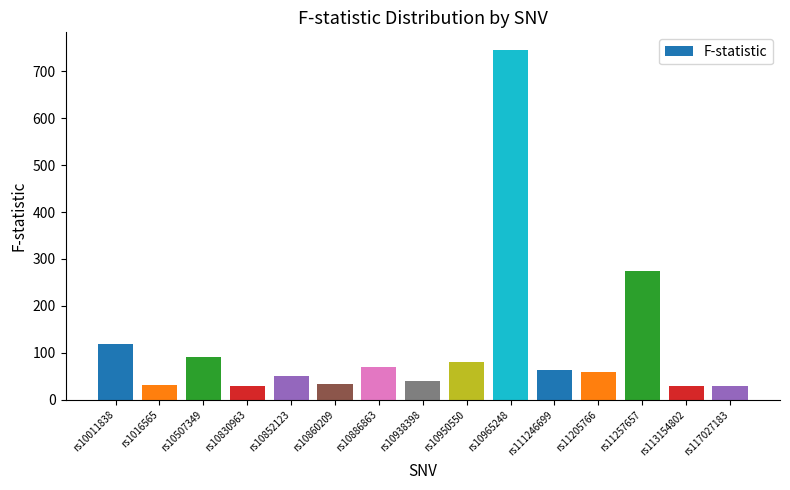

How many data points does each series have?

15